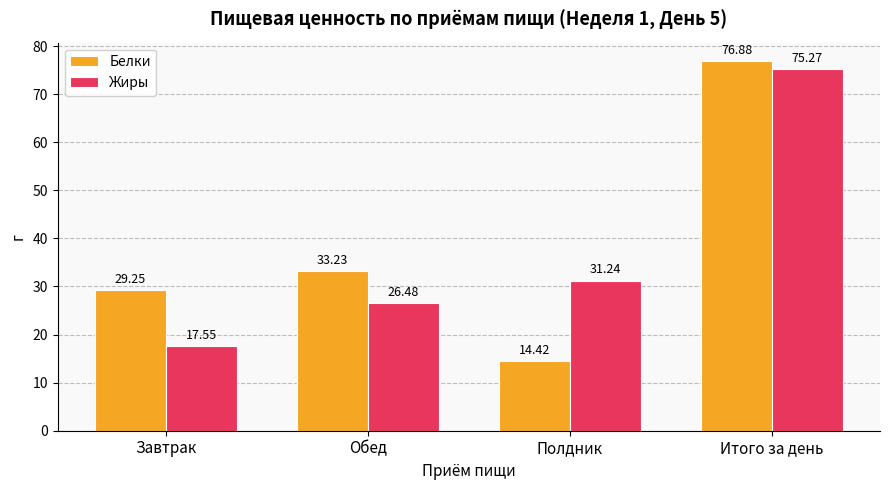

What is the total value across all series at Завтрак?

46.8